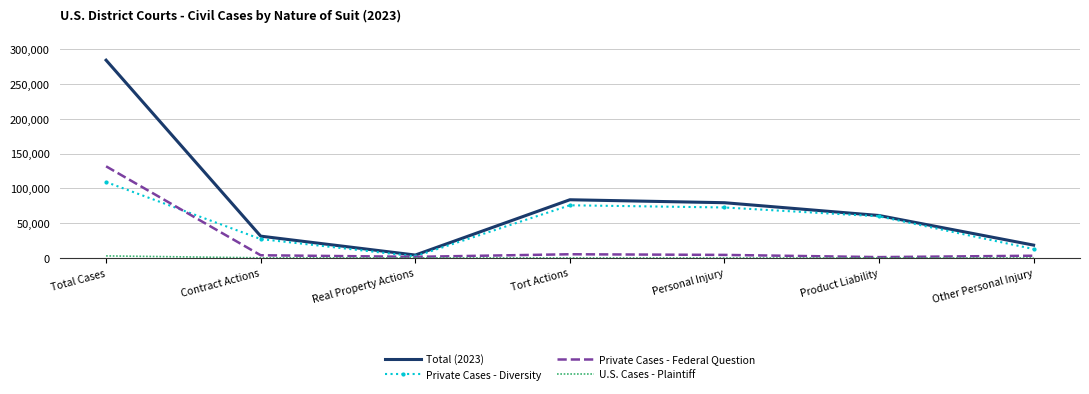

What position from the left is Real Property Actions?

3